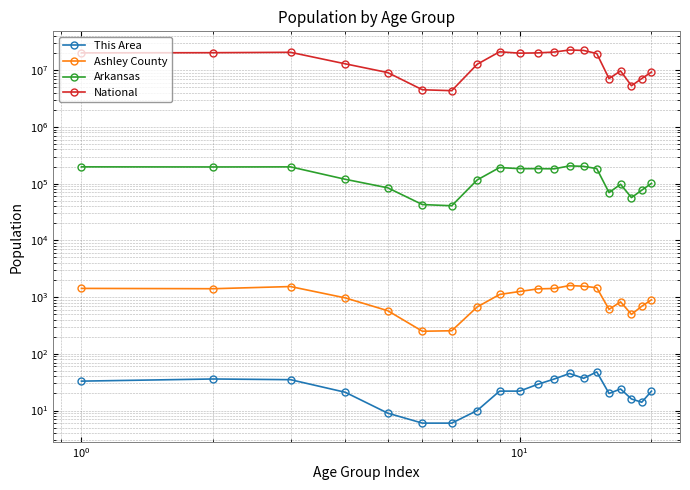

What is the approximate value of National at 9, to the nearest 50?

19962100